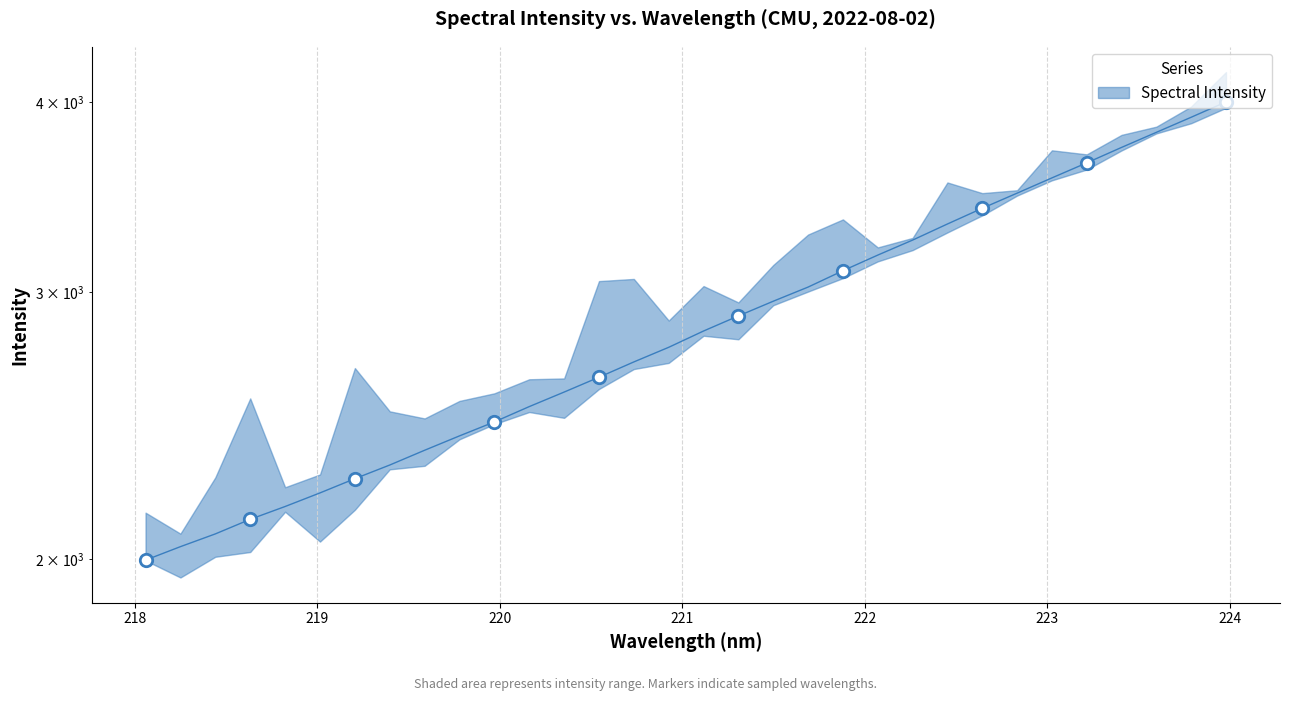

What is the ratio of the value at 223.5987 to the value at 220.1623?

1.5